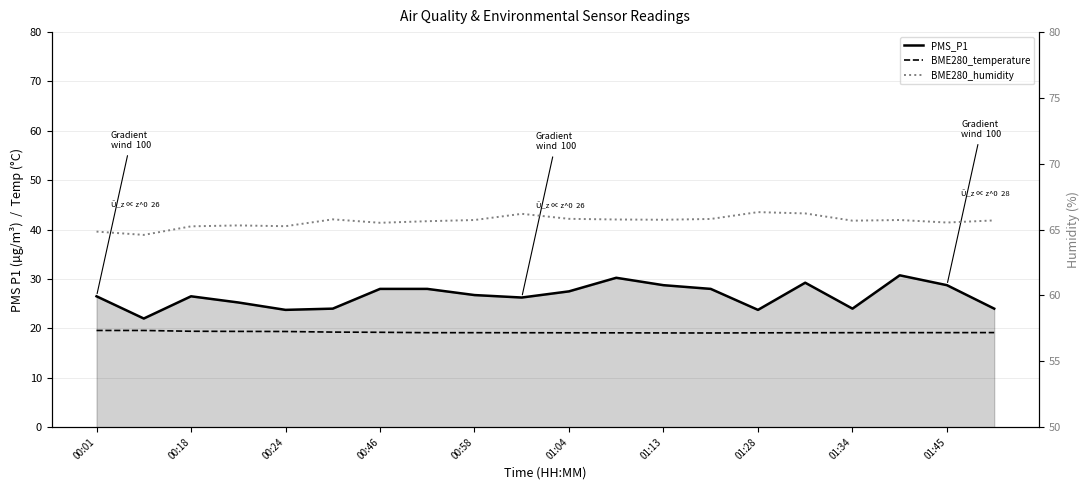

List the series in order of their peak value, highest first.

BME280_humidity, PMS_P1, BME280_temperature